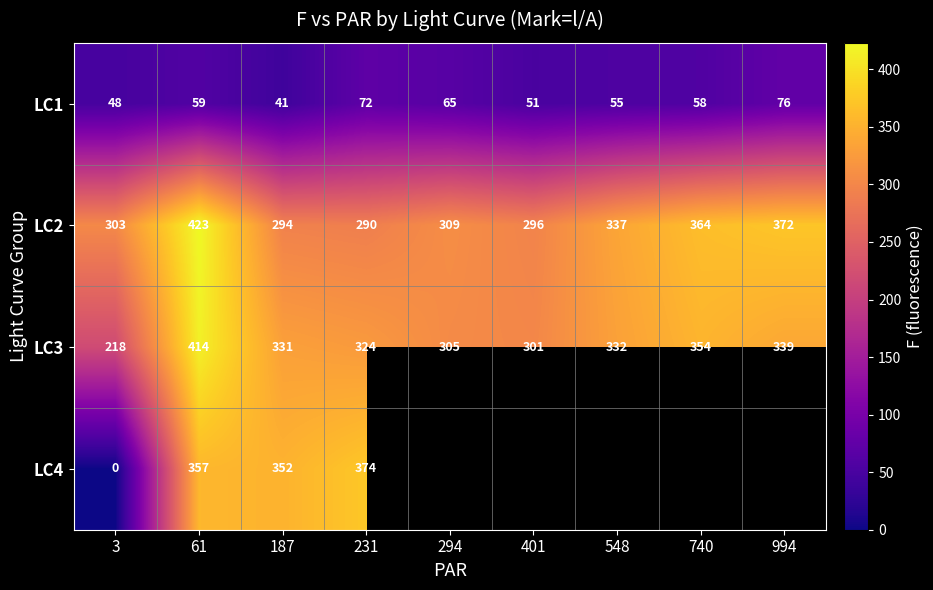

What is the difference between the highest and lowest values at 3?

303